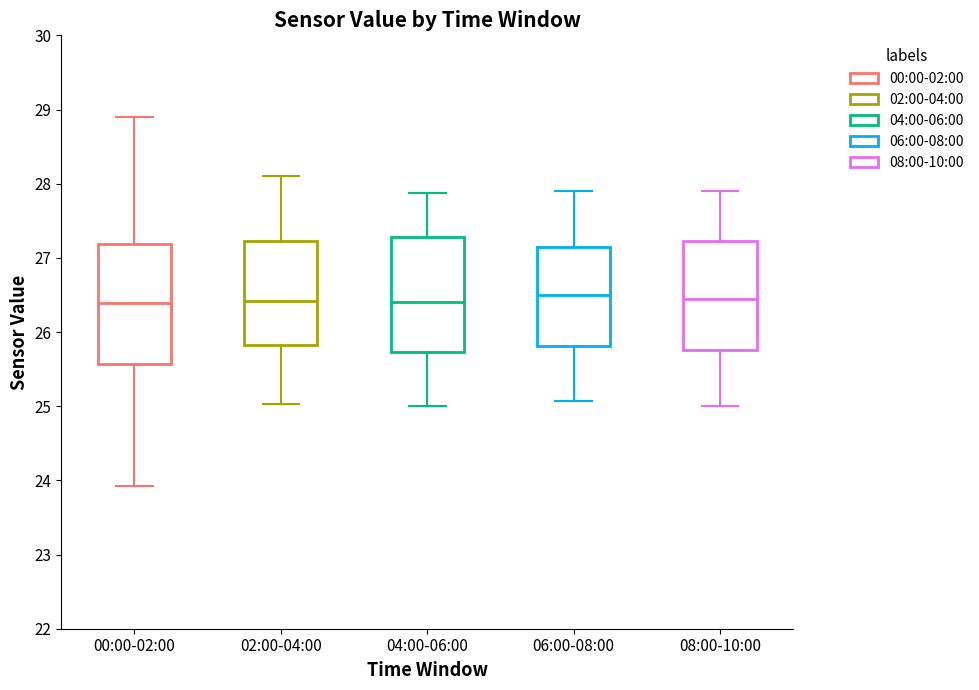

Reading left to right, read every box against the y-axis: the position of its median line, the range the box covers, and the ends of its whiskers. The values are not printed on the chart, so give them approximately, as read against the axis.

00:00-02:00: median 26.4, box 25.6 to 27.2, whiskers 23.9 to 28.9
02:00-04:00: median 26.4, box 25.8 to 27.2, whiskers 25.0 to 28.1
04:00-06:00: median 26.4, box 25.7 to 27.3, whiskers 25.0 to 27.9
06:00-08:00: median 26.5, box 25.8 to 27.1, whiskers 25.1 to 27.9
08:00-10:00: median 26.5, box 25.8 to 27.2, whiskers 25.0 to 27.9